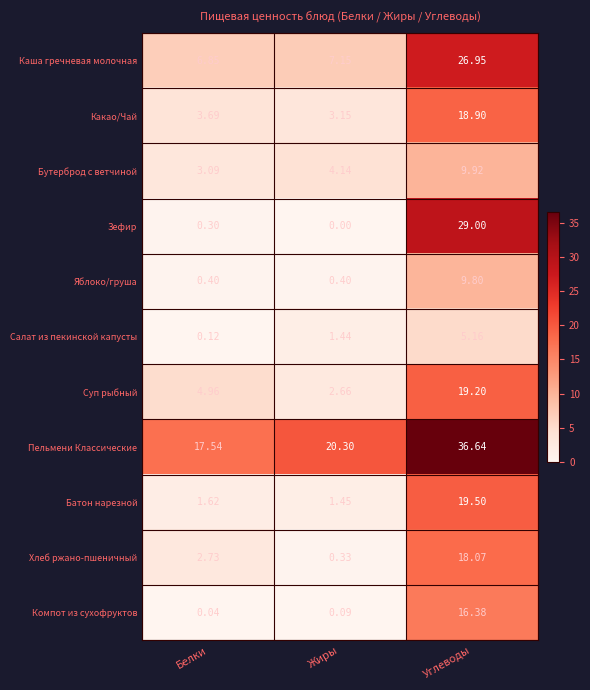

At Жиры, list the series in order from largest to smallest.

Пельмени Классические, Каша гречневая молочная, Бутерброд с ветчиной, Какао/Чай, Суп рыбный, Батон нарезной, Салат из пекинской капусты, Яблоко/груша, Хлеб ржано-пшеничный, Компот из сухофруктов, Зефир